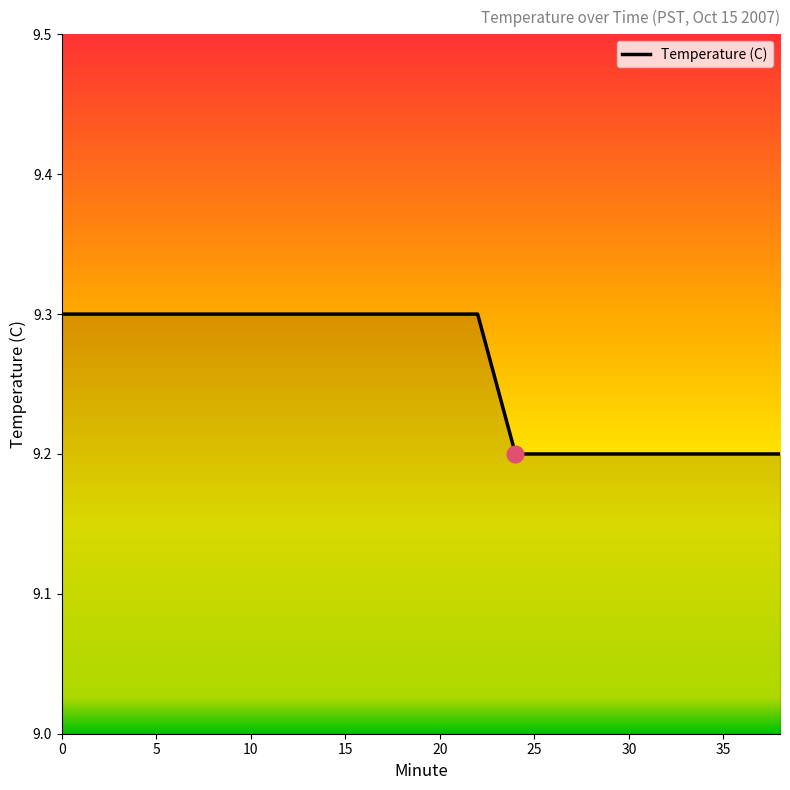

What is the minimum value shown in the chart?

9.2